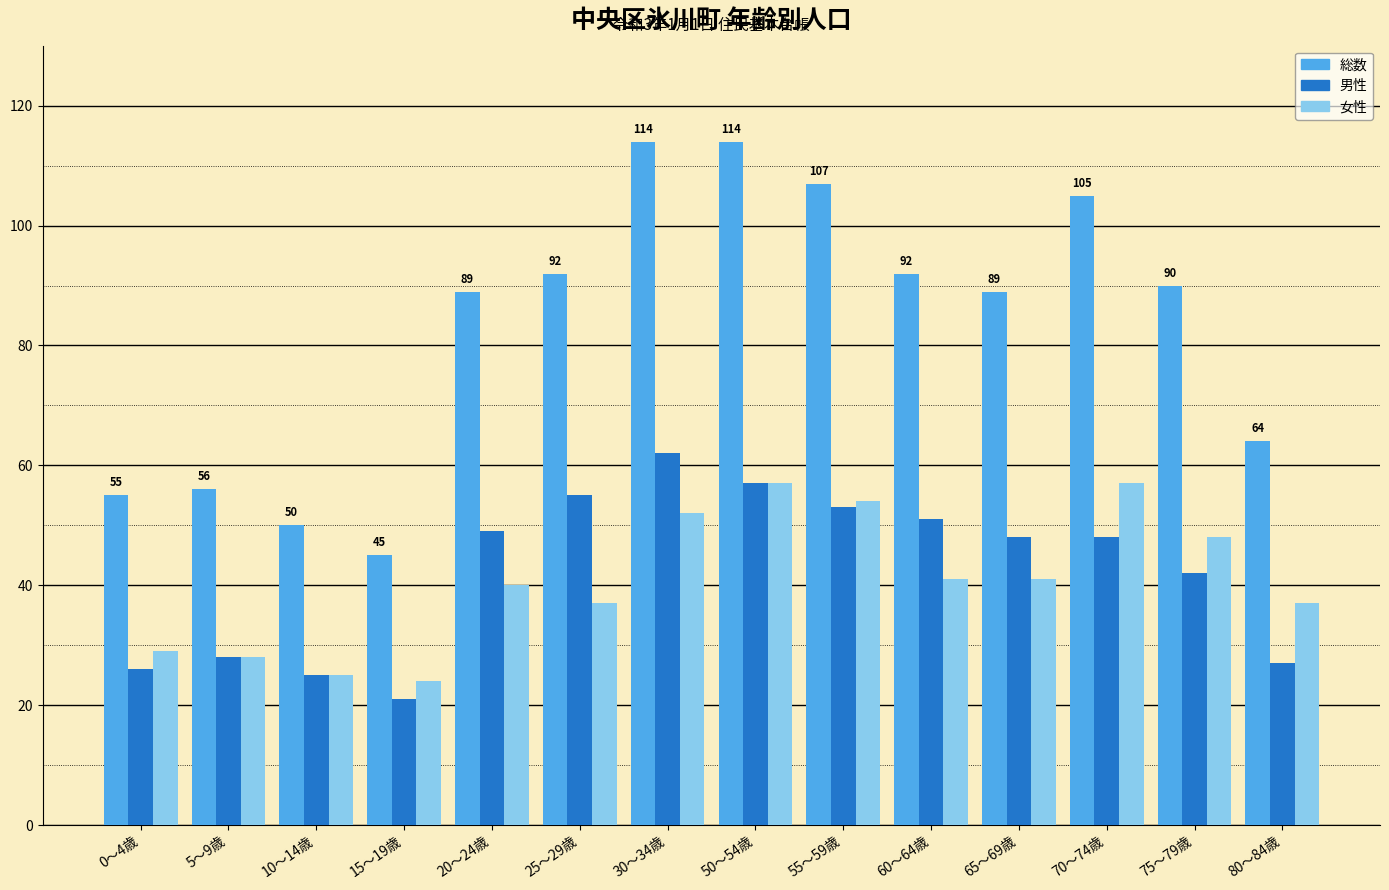

At how many categories does at least one series exceed 91?

6